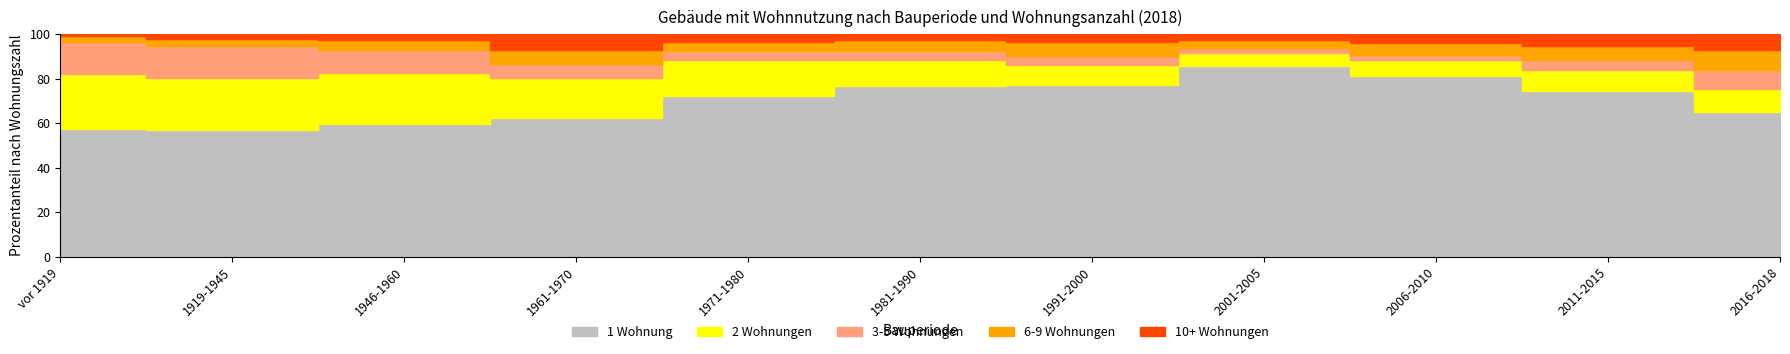

At 2011-2015, list the series in order from largest to smallest.

1 Wohnung, 2 Wohnungen, 6-9 Wohnungen, 10+ Wohnungen, 3-5 Wohnungen